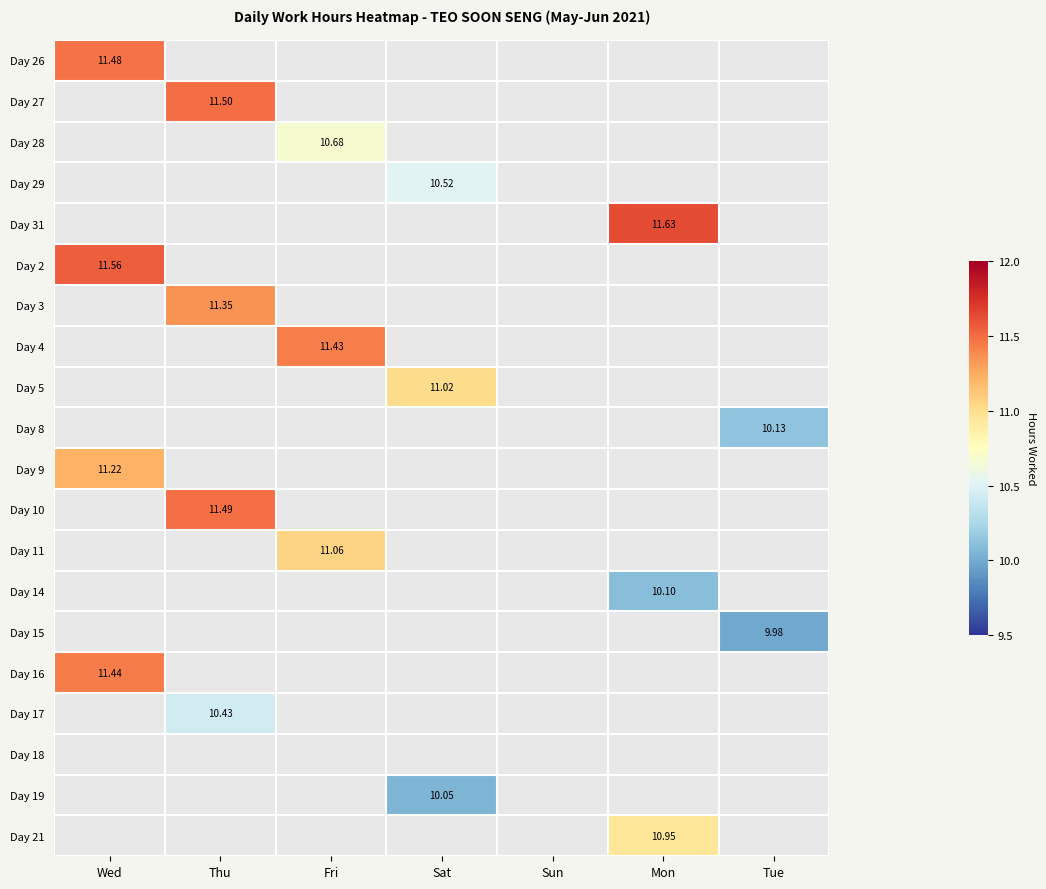

The value of Day 2 at Wed is 17.7. True or false?

False